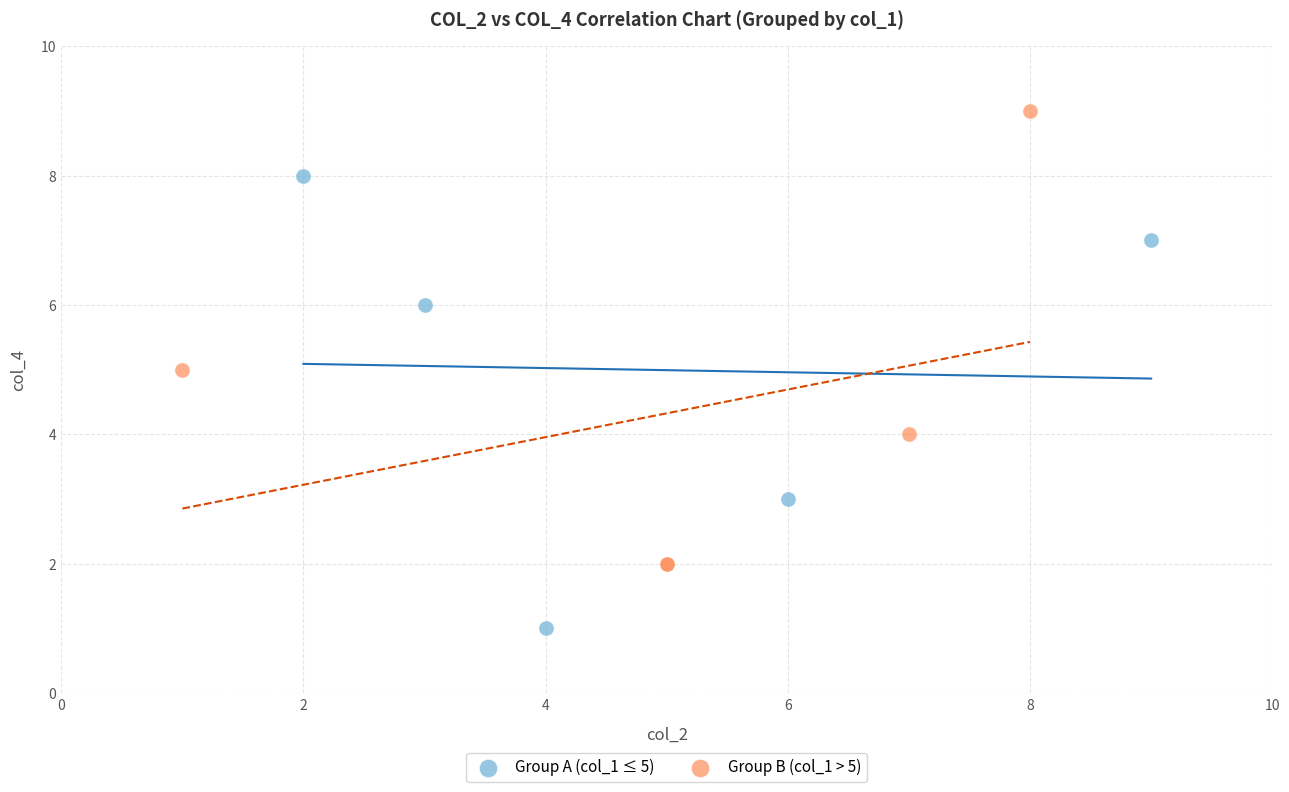

Which series contains the highest Y value?

Group B (col_1 > 5)